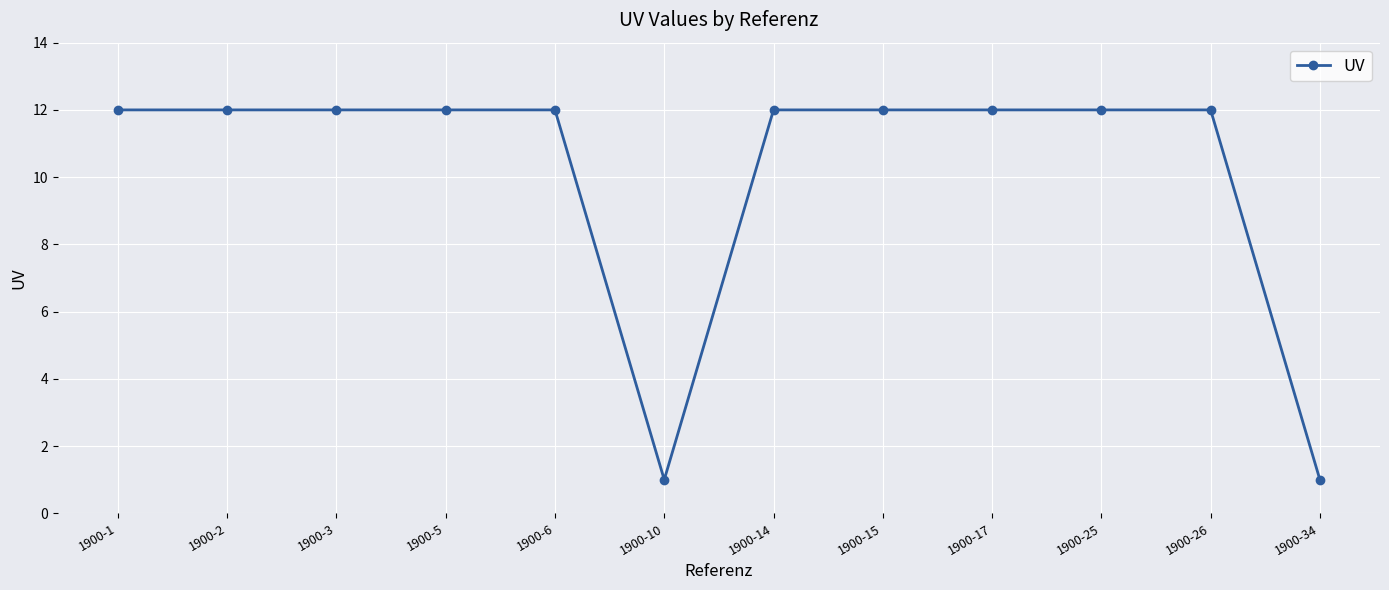

What value does the data have at 1900-6, to the nearest 10?

10